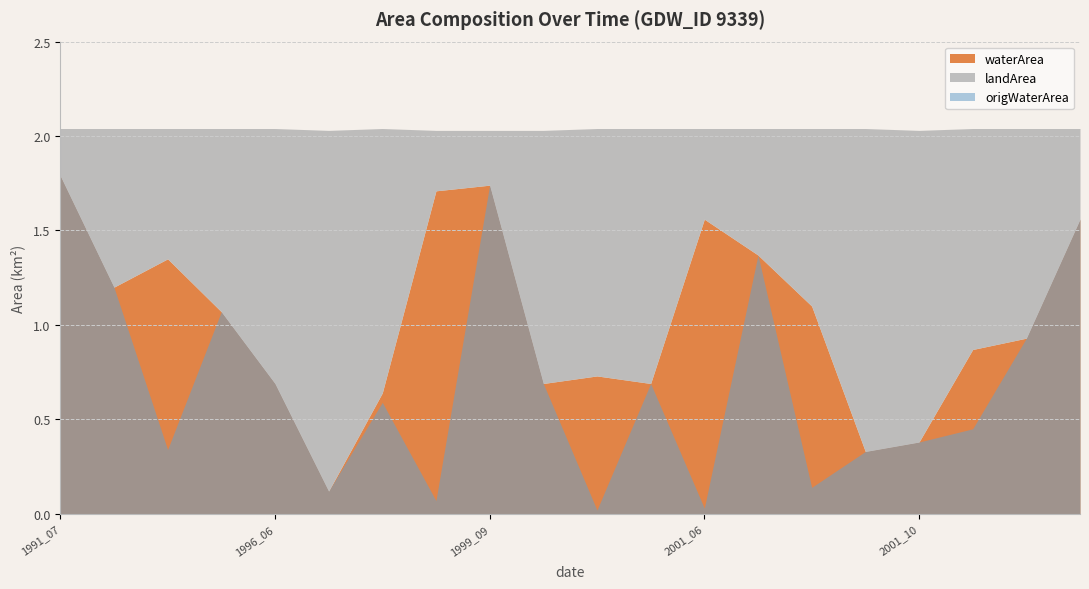

Reading left to right, what are all the values shown in this chart?

waterArea: 1.8	1.2	1.4	1.1	0.7	0.1	0.6	1.7	1.7	0.7	0.7	0.7	1.6	1.4	1.1	0.3	0.4	0.9	0.9	1.6
landArea: 0.2	0.8	0.7	1.0	1.4	1.9	1.4	0.3	0.3	1.3	1.3	1.4	0.5	0.7	0.9	1.7	1.6	1.2	1.1	0.5
origWaterArea: 1.8	1.2	0.3	1.1	0.7	0.1	0.6	0.1	1.7	0.7	0.0	0.7	0.0	1.4	0.1	0.3	0.4	0.5	0.9	1.6